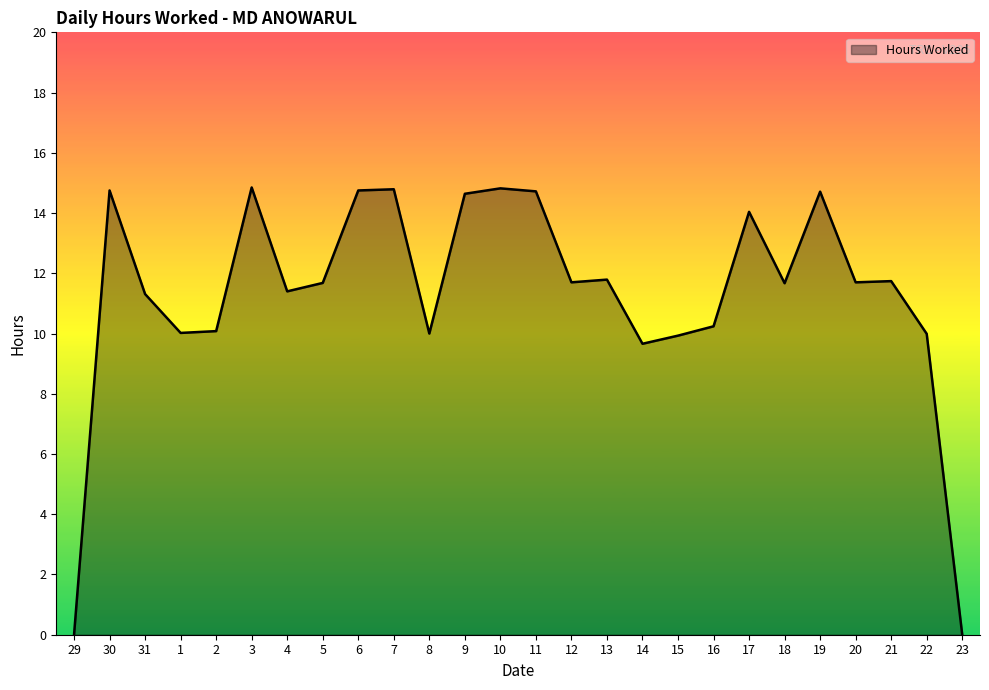

What position from the left is 9?

12